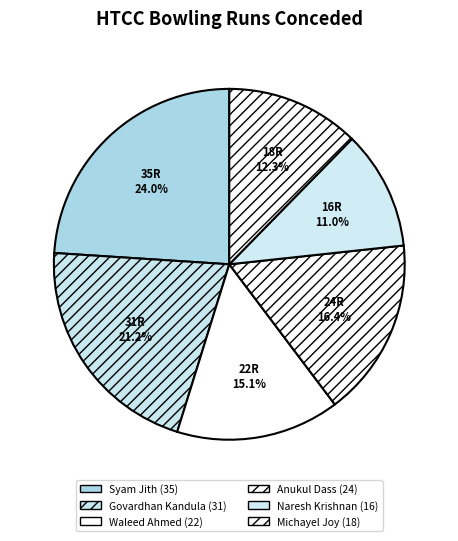

To the nearest percent, what is the combined percentage of Waleed Ahmed and Michayel Joy?

27%